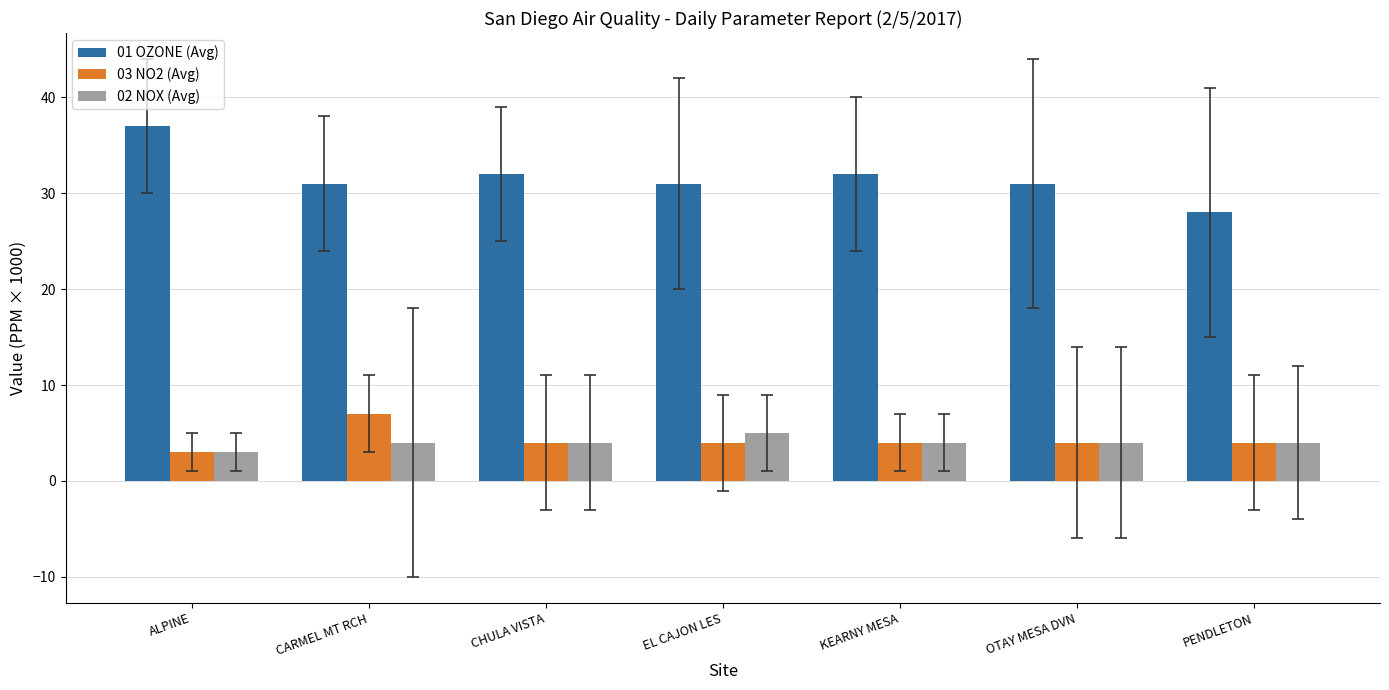

What is the value of the 01 OZONE (Avg) bar at the 2nd from the left?

31